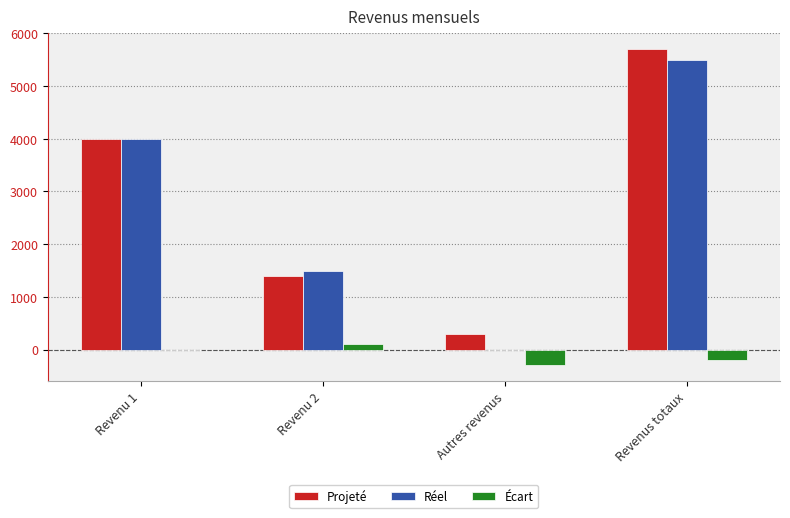

Is the value of Projeté at Revenus totaux greater than the value of Réel at Autres revenus?

Yes